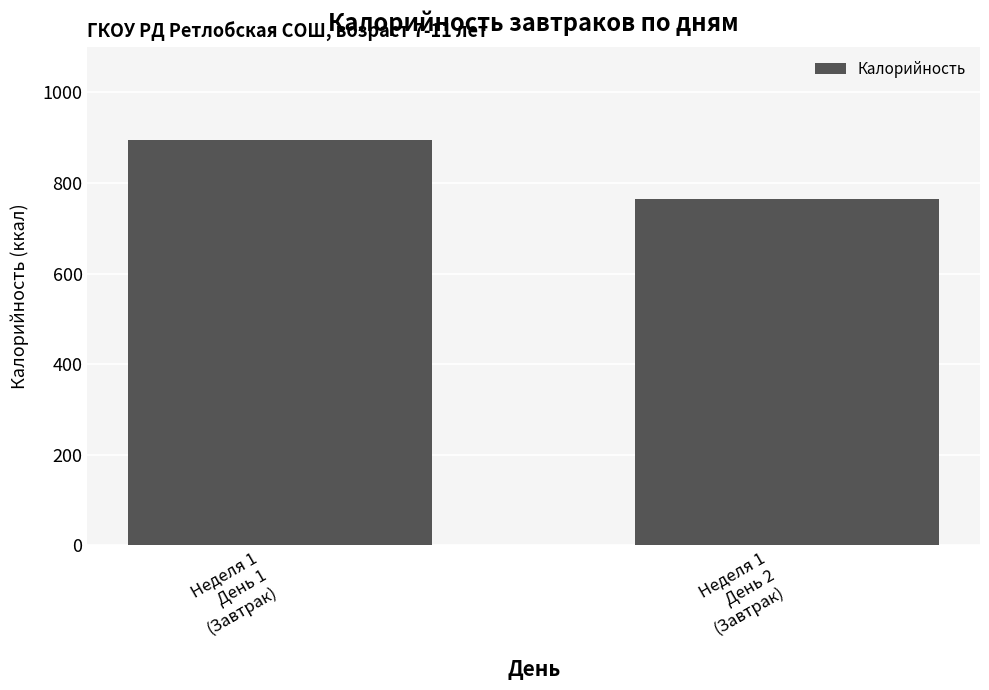

What is the greatest value displayed?

896.0